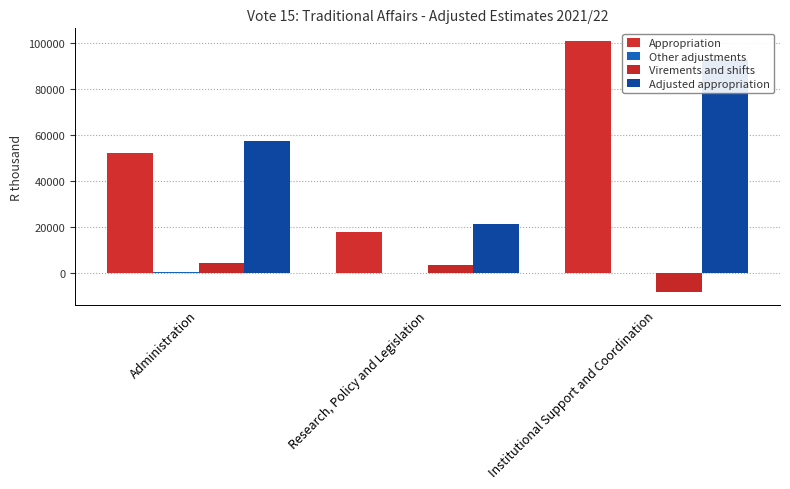

Count the Appropriation values in the range 18031 to 101068.

3